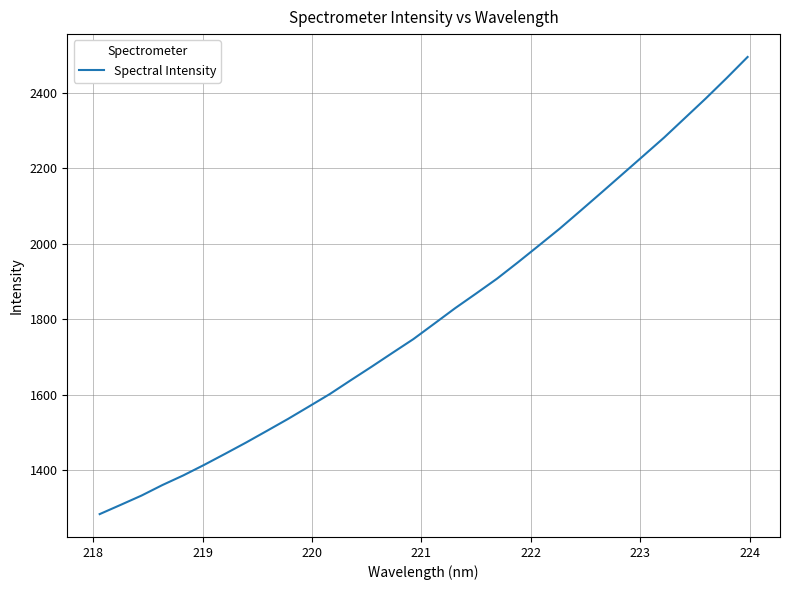

What is the maximum value shown in the chart?

2494.5